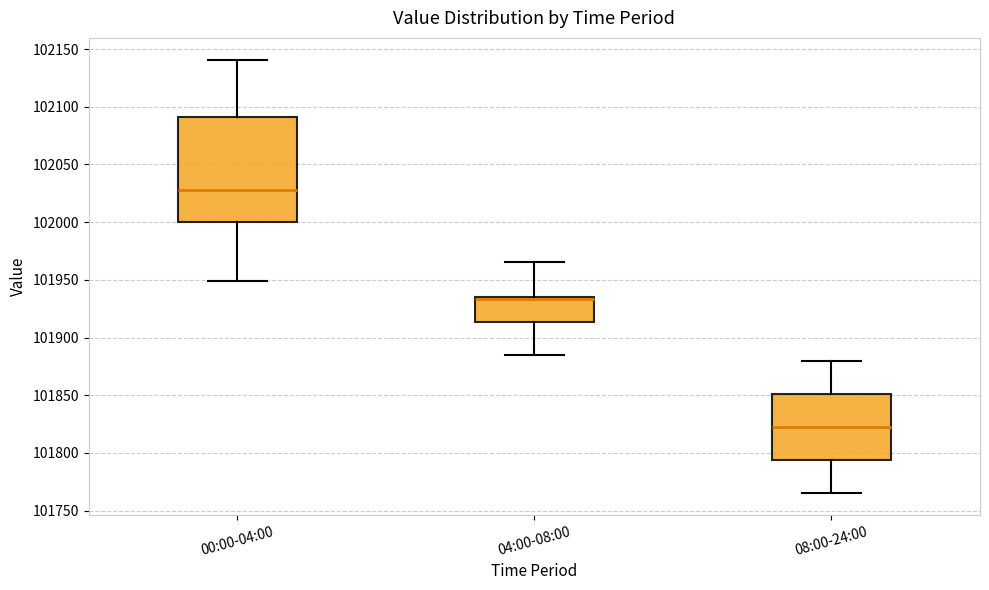

Which box has the lowest median line?

08:00-24:00